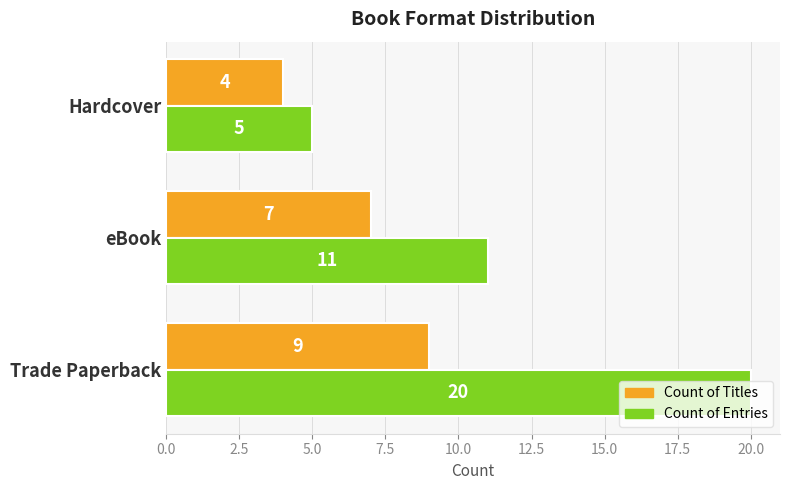

Which series has the largest total across all categories?

Count of Entries